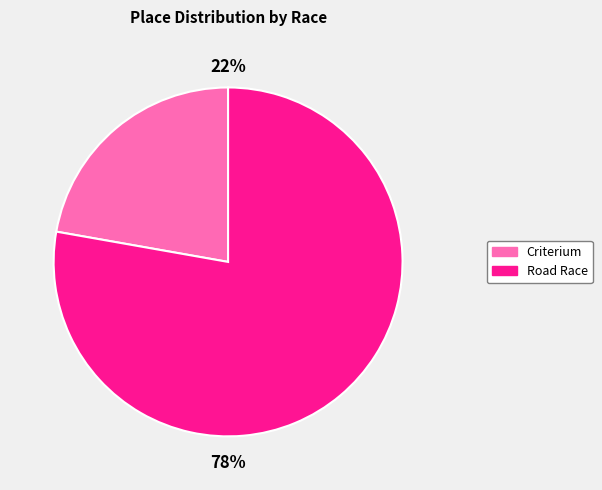

To the nearest percent, what is the difference between the largest and smallest slice percentages?

56%